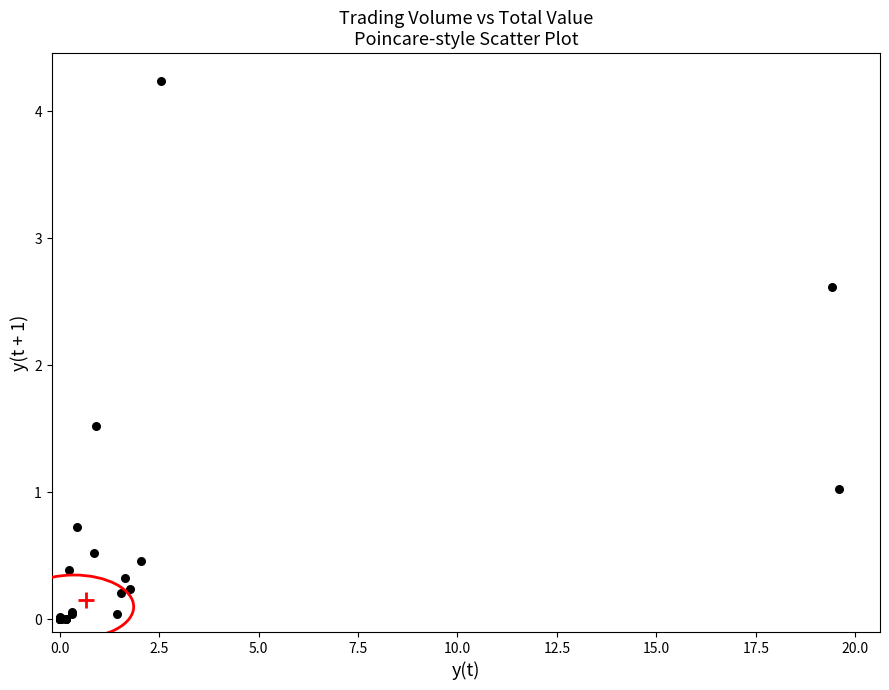

What Y value in the scatter plot is closest to 2?

1.5